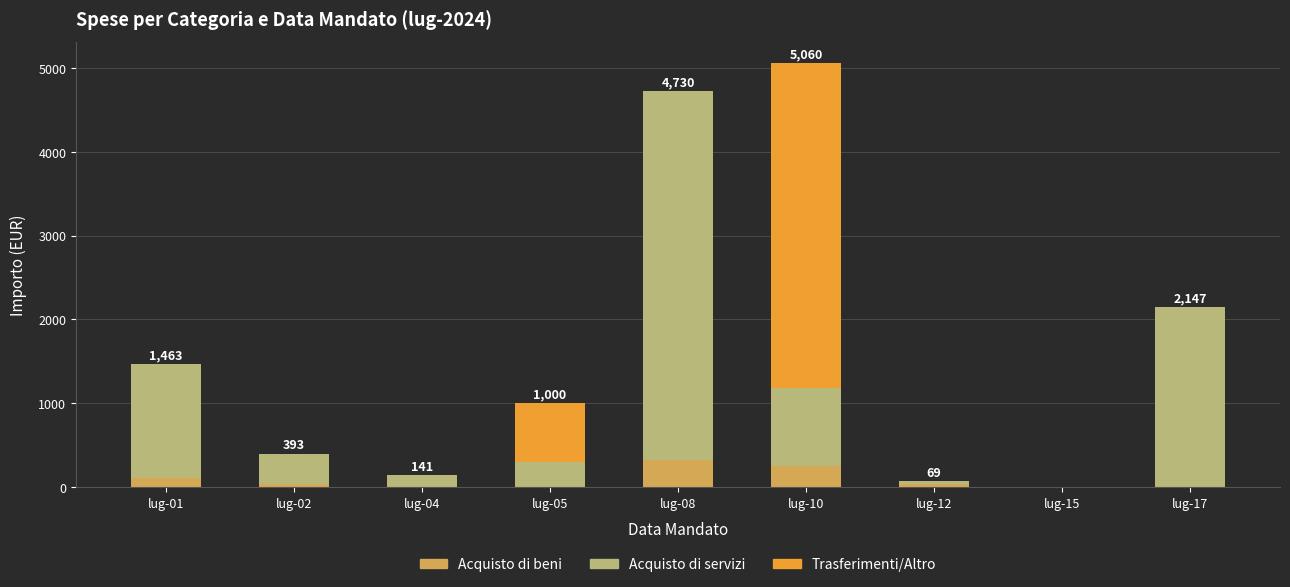

What is the total value across all series at lug-04?

140.9